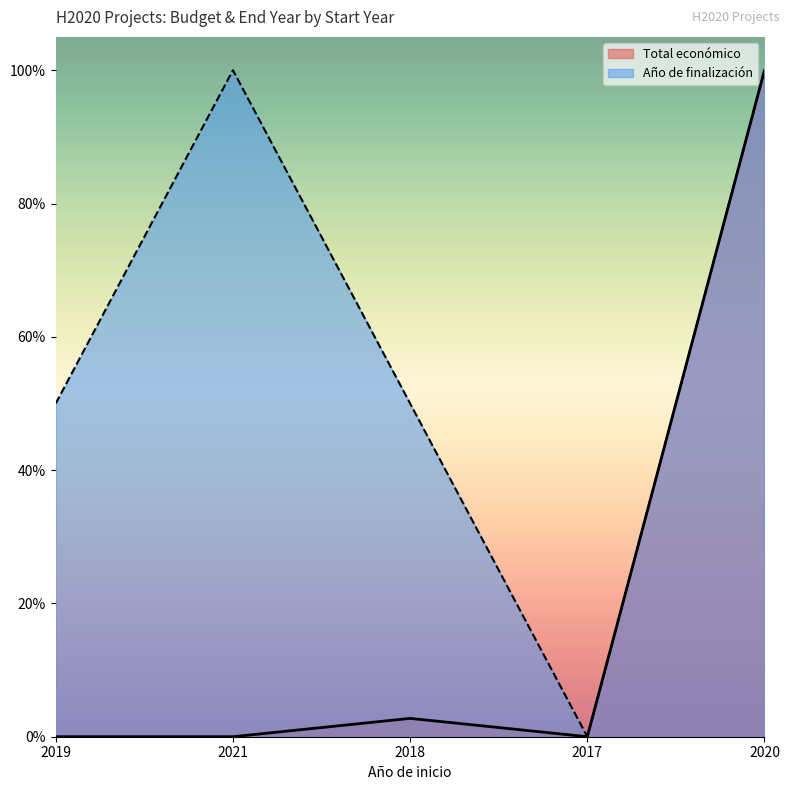

Read the Año de finalización value at 2019.

0.5